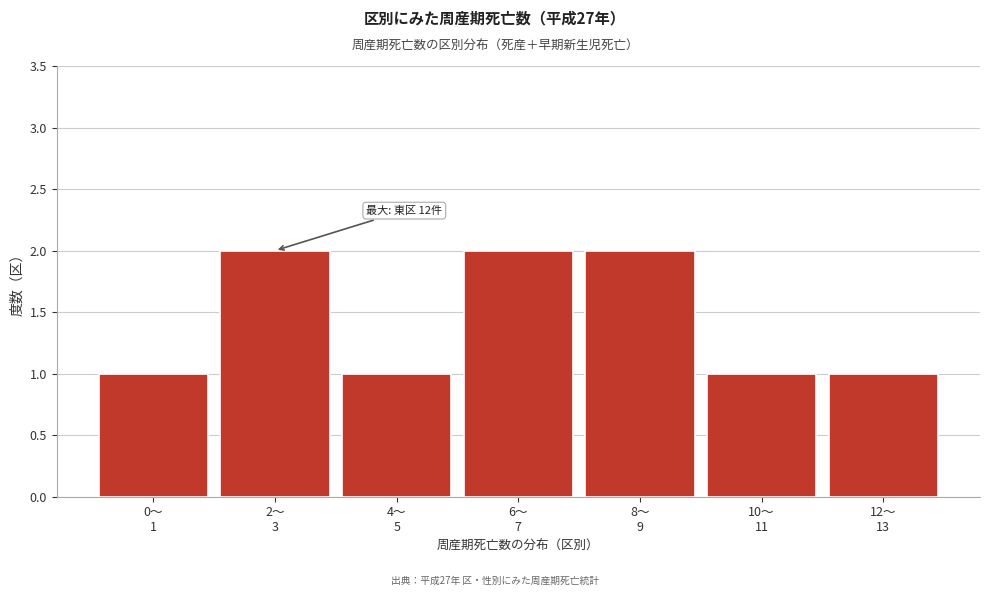

Reading left to right, transcribe all the data shown in this chart.

1	2	1	2	2	1	1